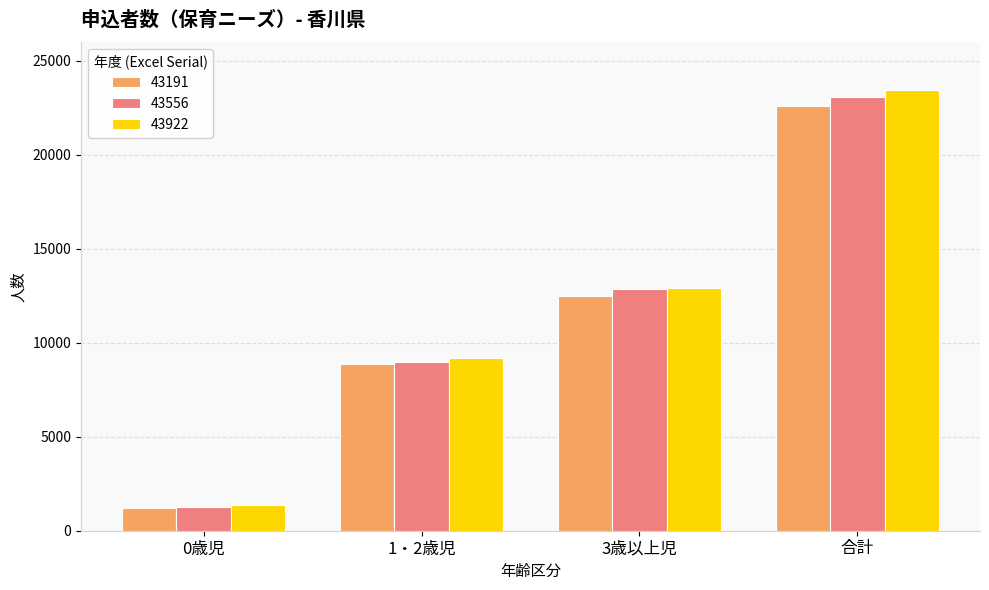

Is it true that 43922 equals 1394 at 0歳児?

True